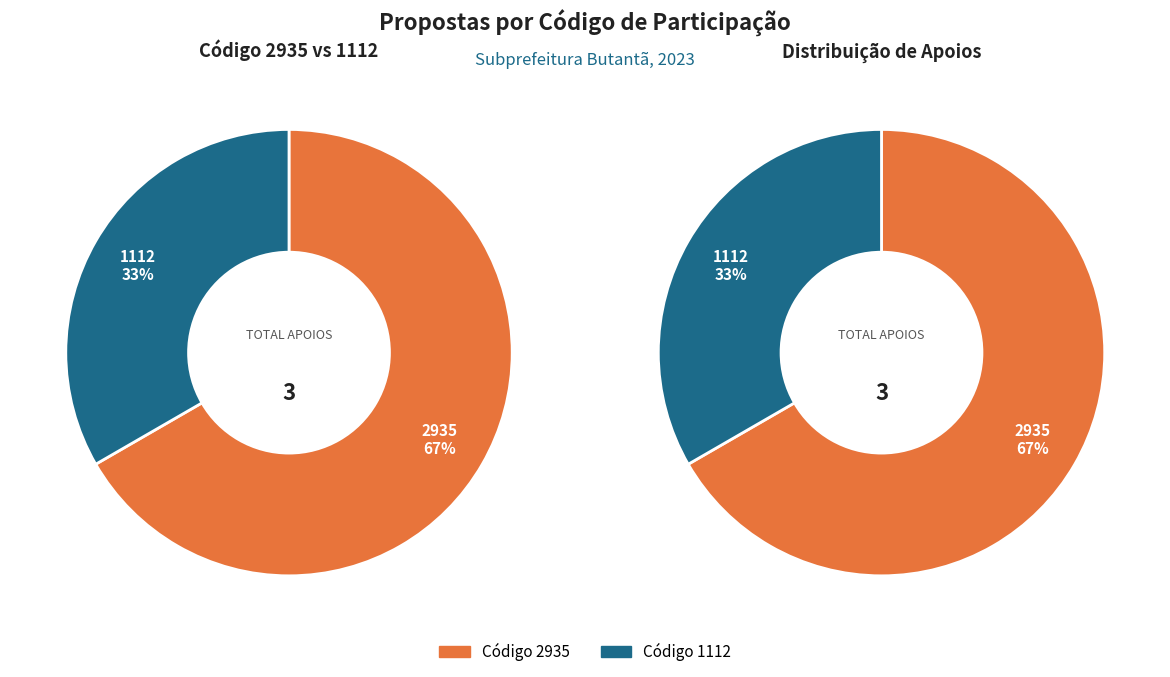

Does 1112 account for over 50% of the chart?

No